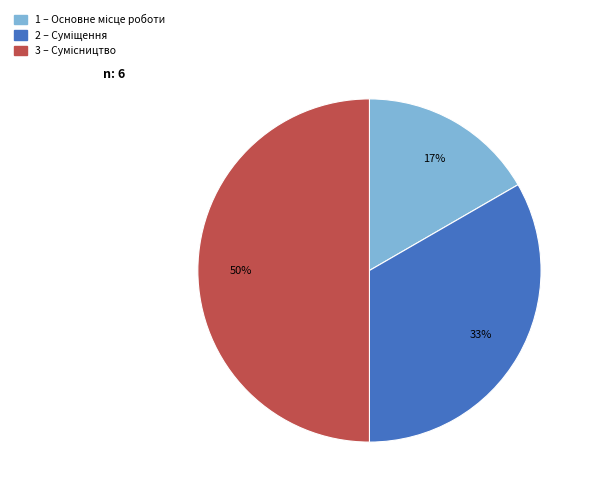

To the nearest percent, what is the difference between the largest and smallest slice percentages?

33%